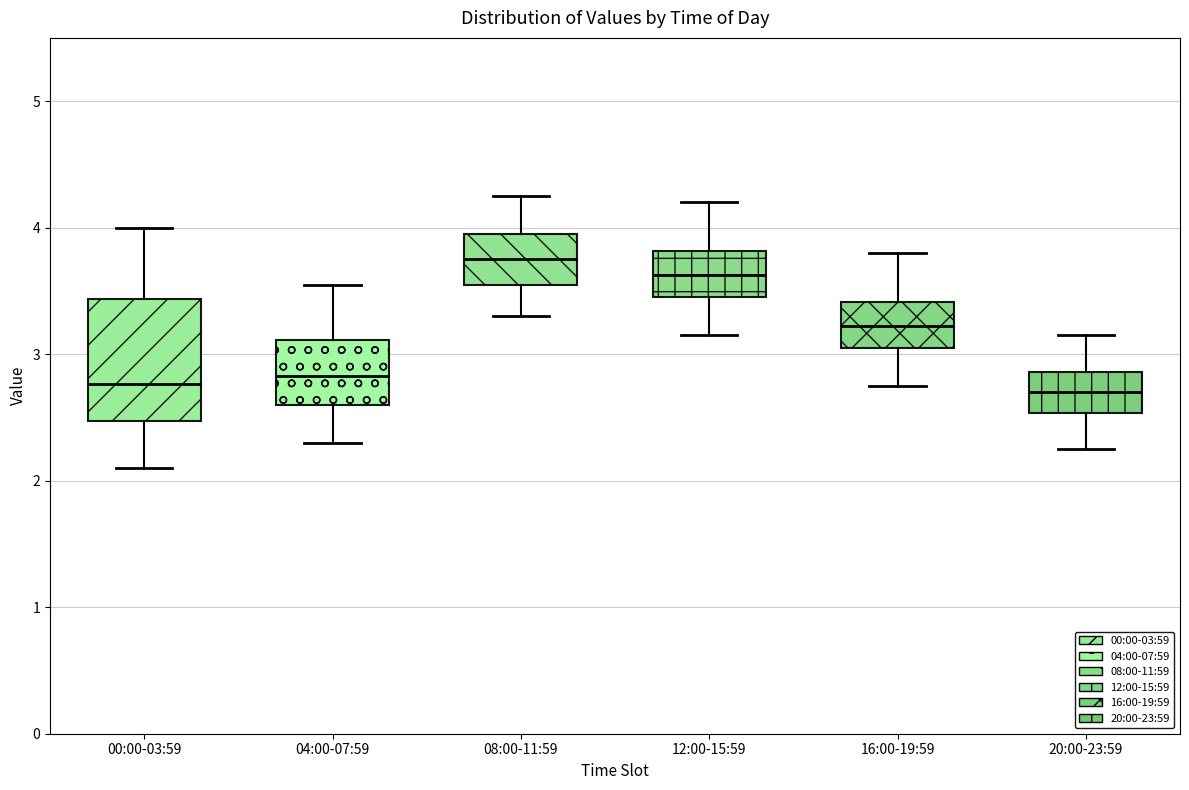

Which box is the tallest, from its lower edge to its upper edge?

00:00-03:59